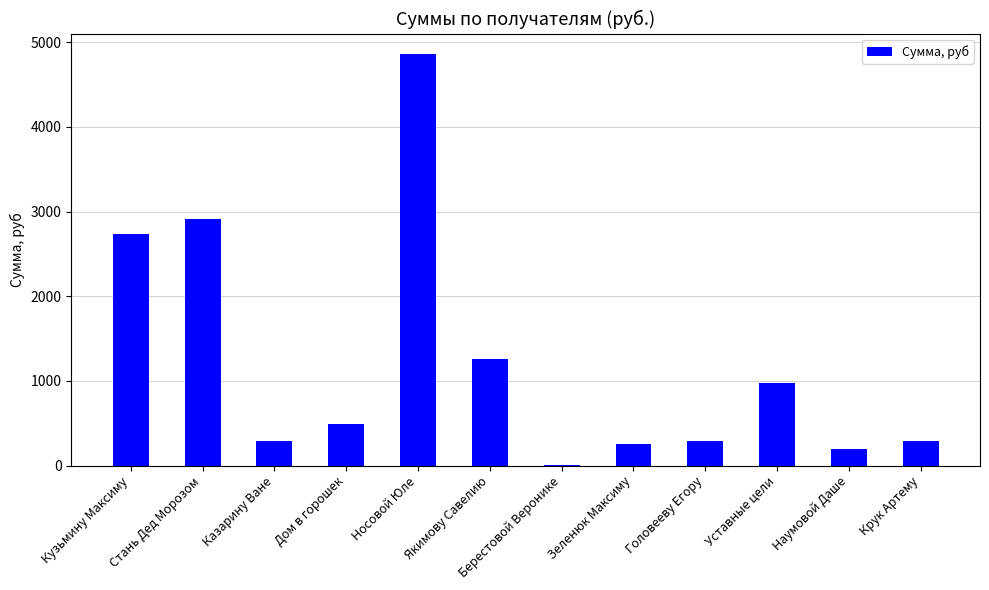

The value at Уставные цели is 624.8. True or false?

False